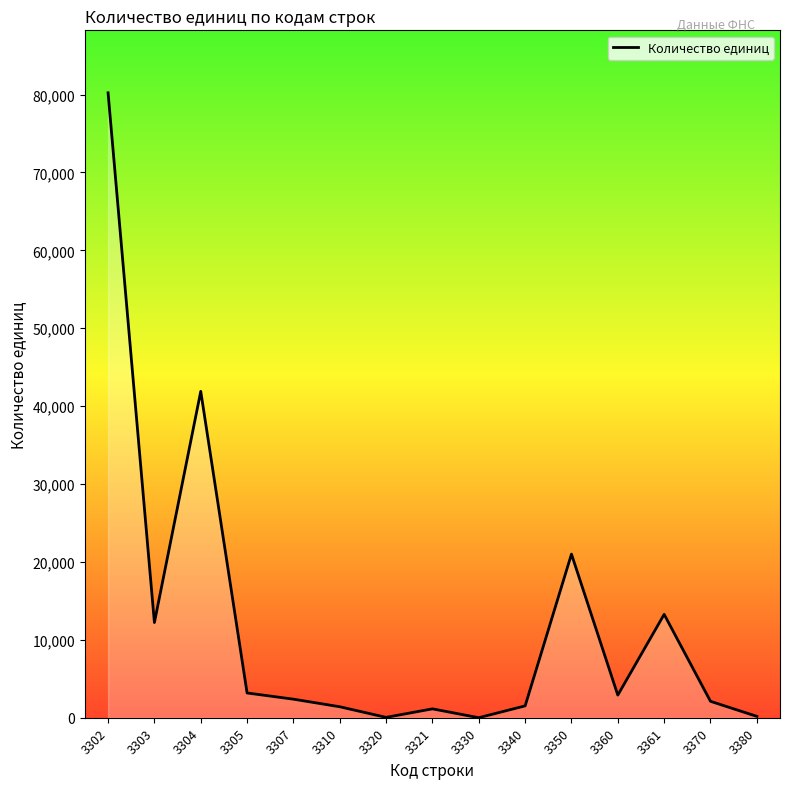

What is the greatest value displayed?

80227